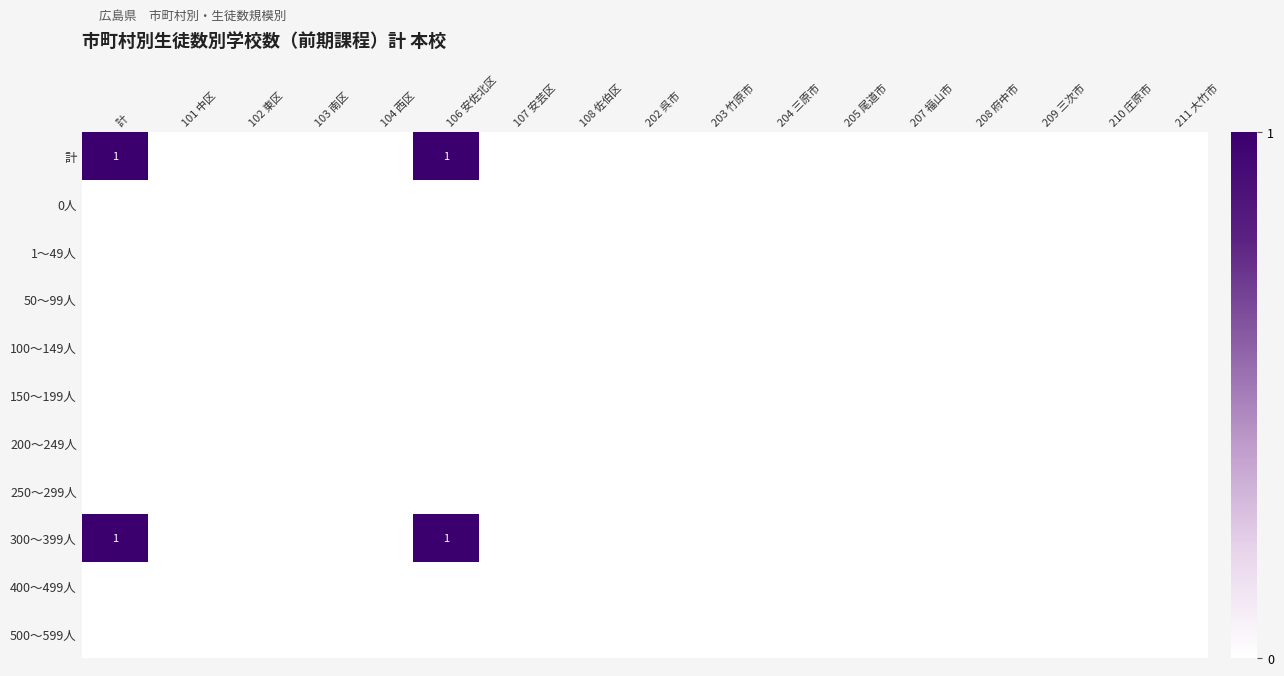

At which label does 1～49人 reach its minimum?

計